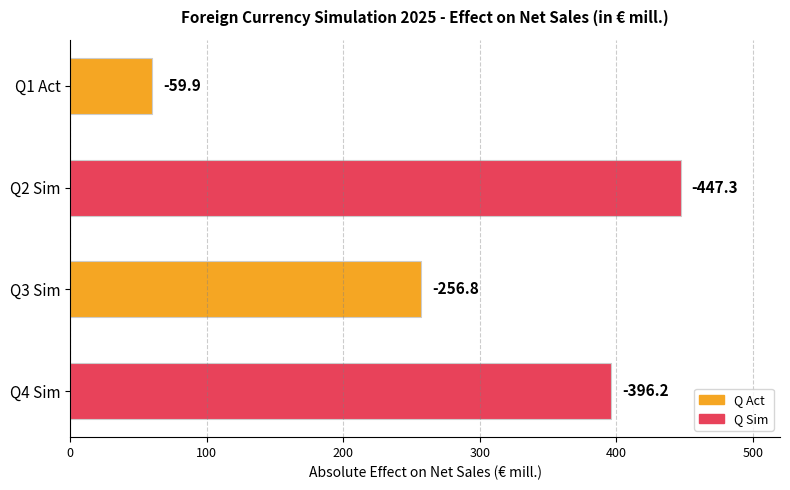

What is the difference between the maximum and second lowest values?

190.5